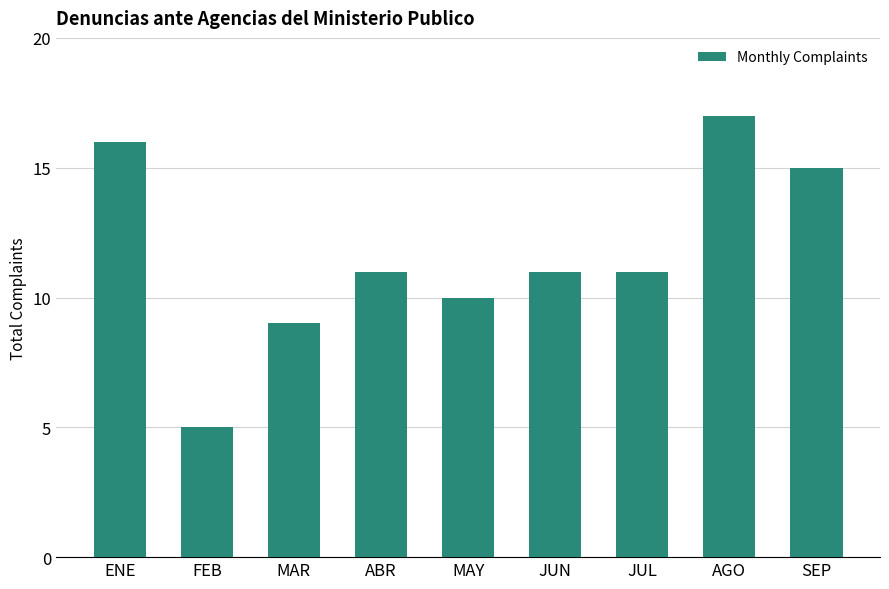

Are the bars horizontal?

No